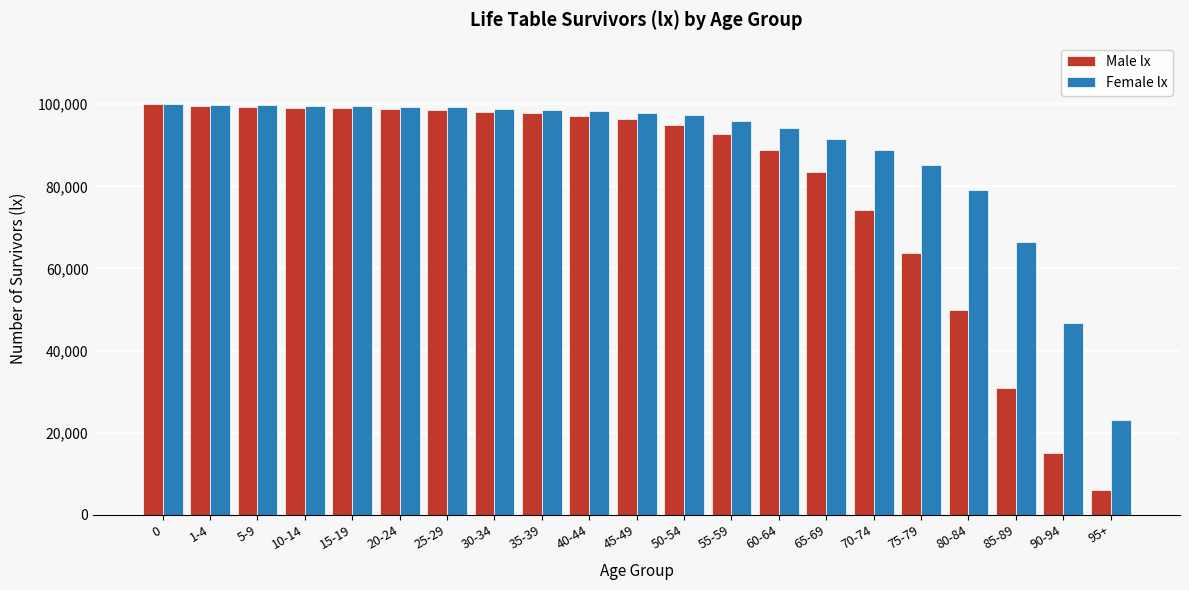

What is the sum of the Female lx values at 30-34 and 65-69?

190336